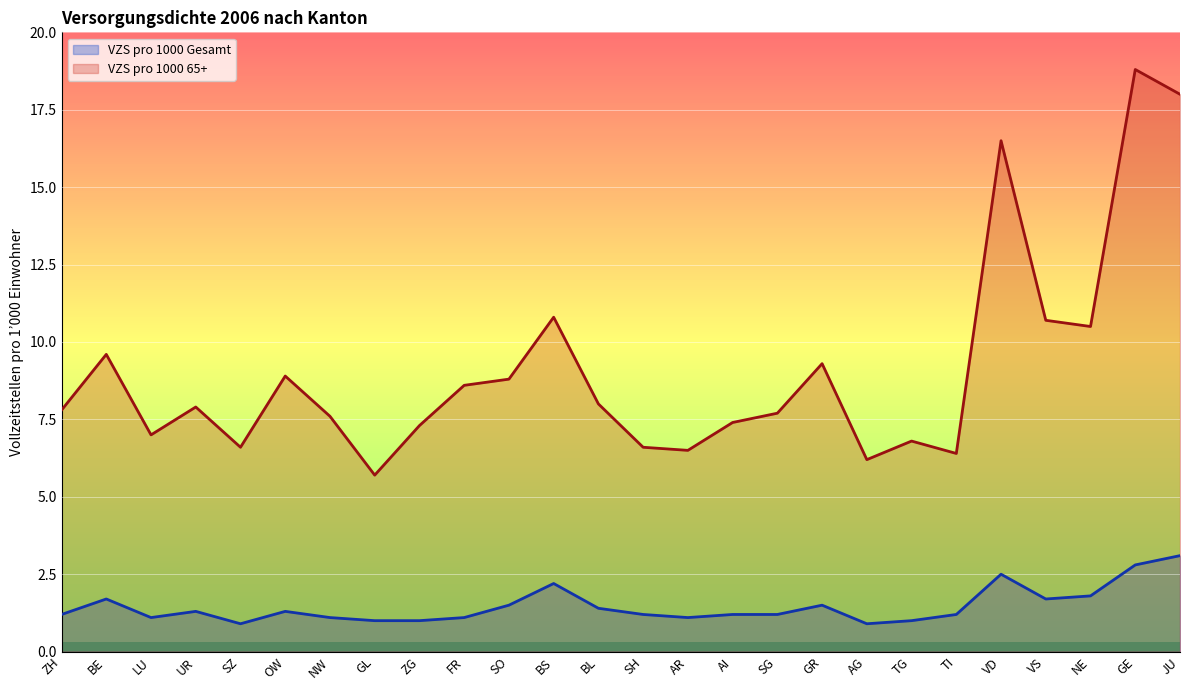

Between UR and SO, which is larger?

SO